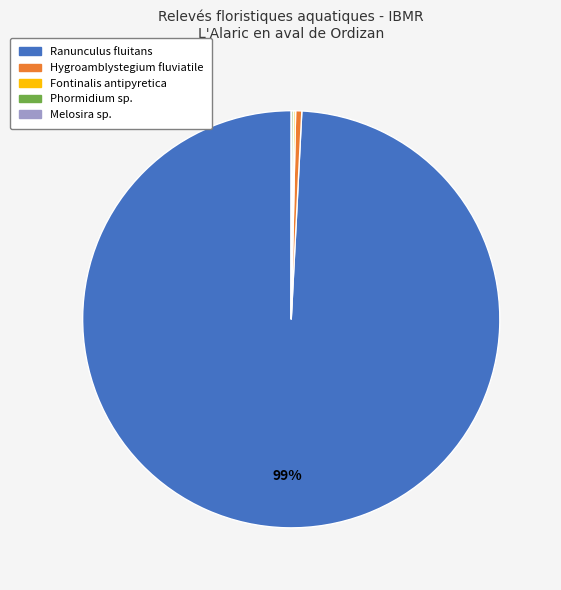

Which slice is the largest?

Ranunculus fluitans